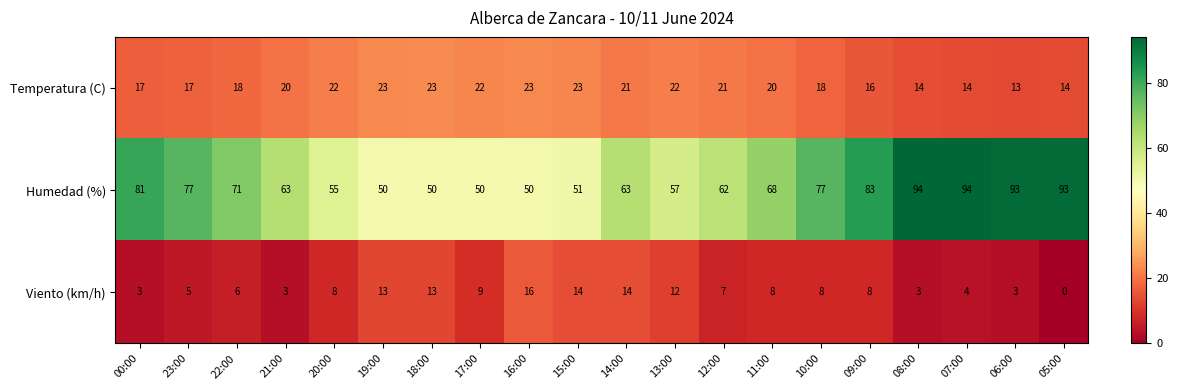

What is the maximum value for Temperatura (C)?

23